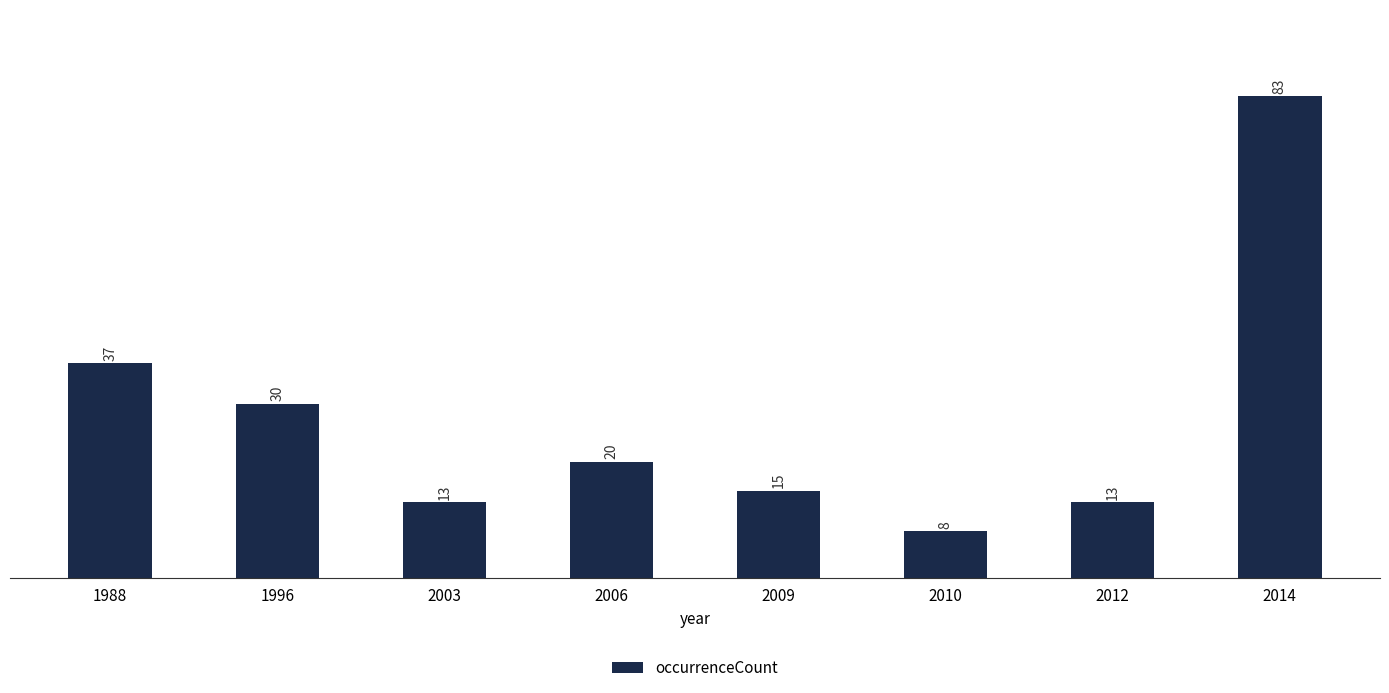

What is the value of the 2nd bar from the left?

30